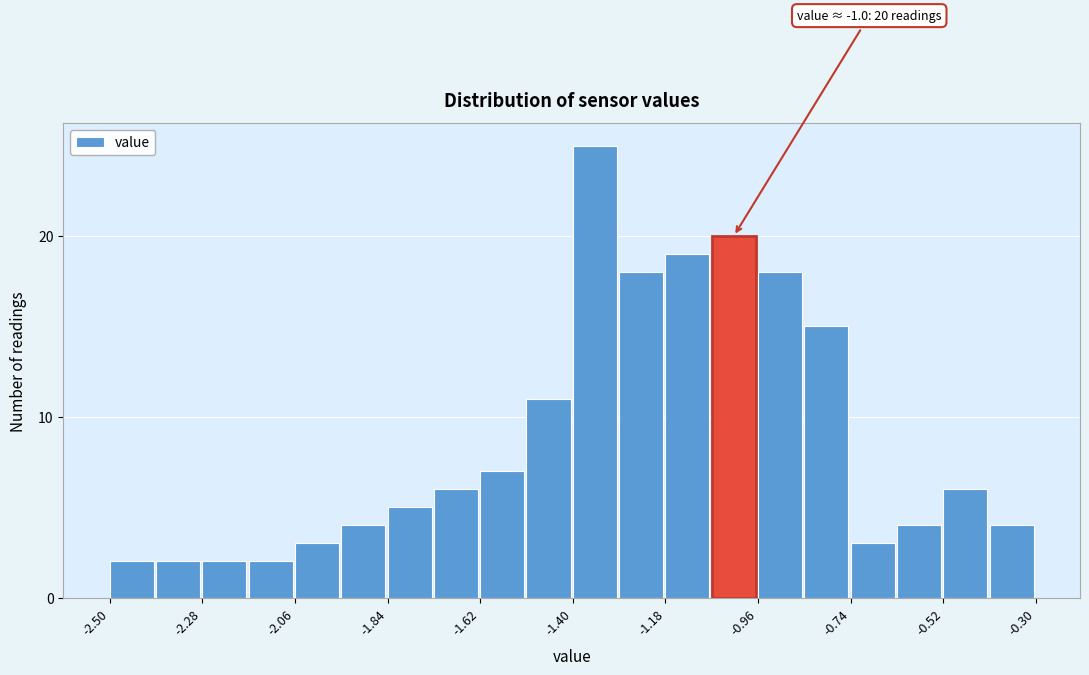

Read against the x-axis, roughly where is the centre of the tallest bar?

-1.35